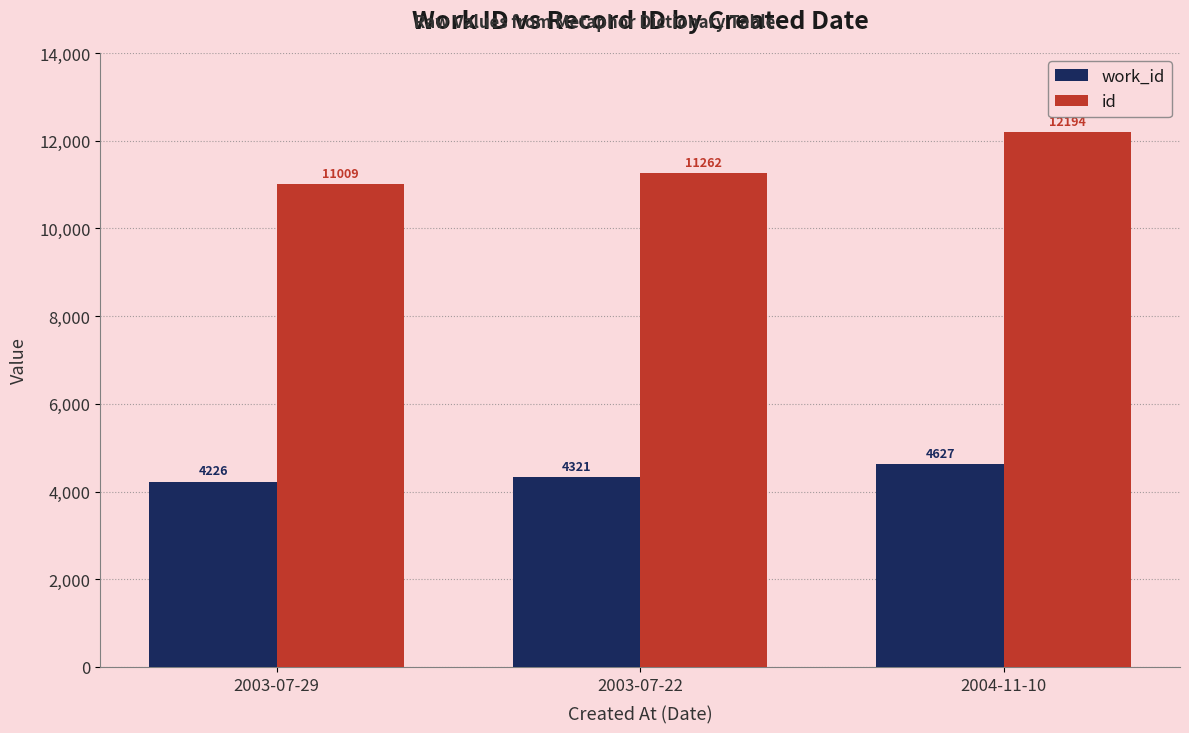

At how many categories does at least one series exceed 9203?

3